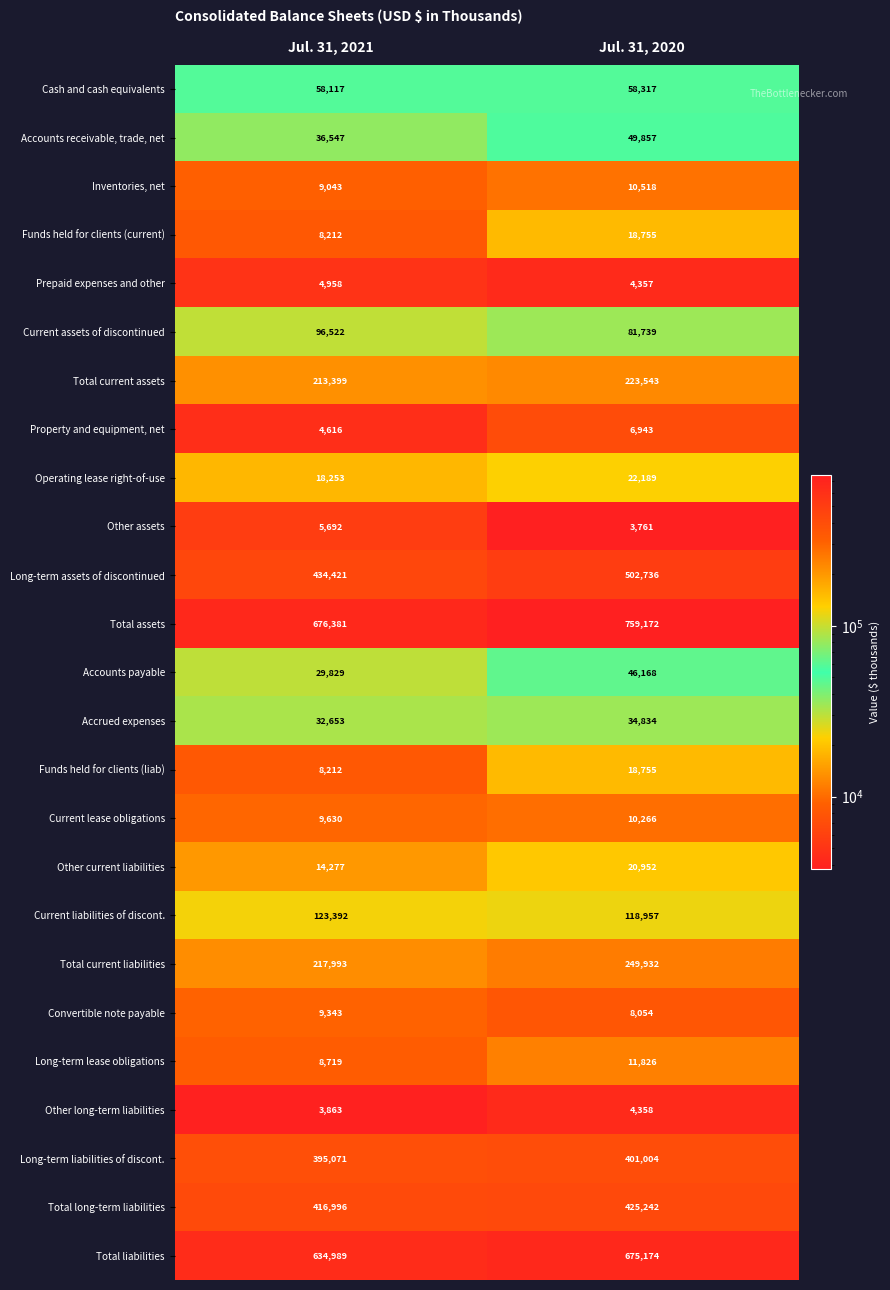

Which series has the largest range (max minus min)?

Total assets